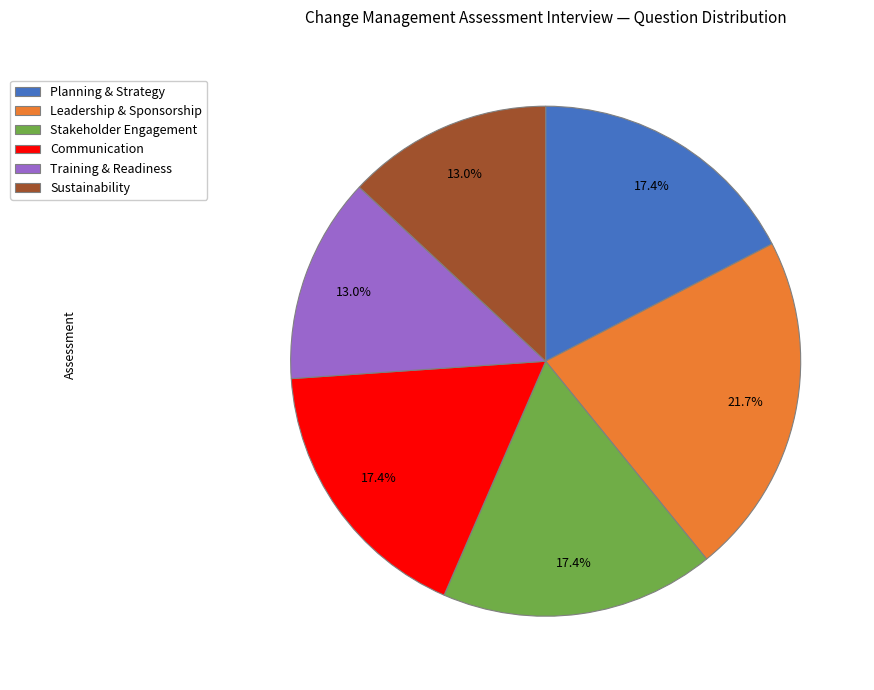

What percentage do Sustainability and Stakeholder Engagement together represent?

30.4%